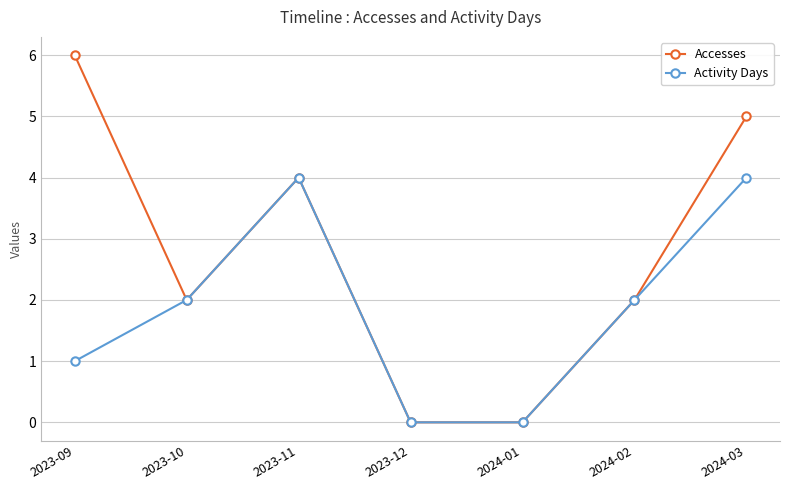

Which series has the largest total across all categories?

Accesses